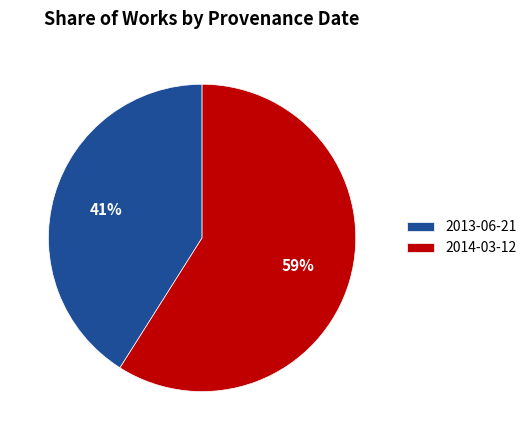

How many slices are in this pie chart?

2